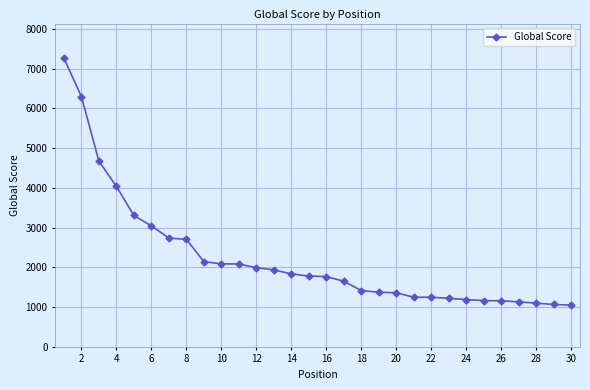

How many distinct data groups are displayed?

1